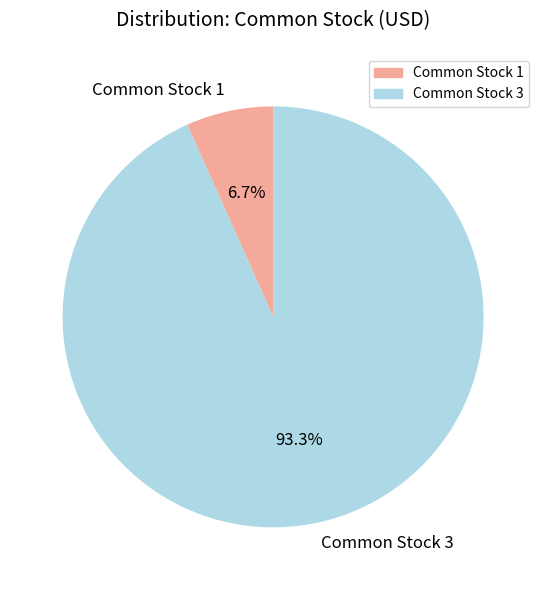

To the nearest percent, what is the difference between the Common Stock 3 and Common Stock 1 slice percentages?

87%